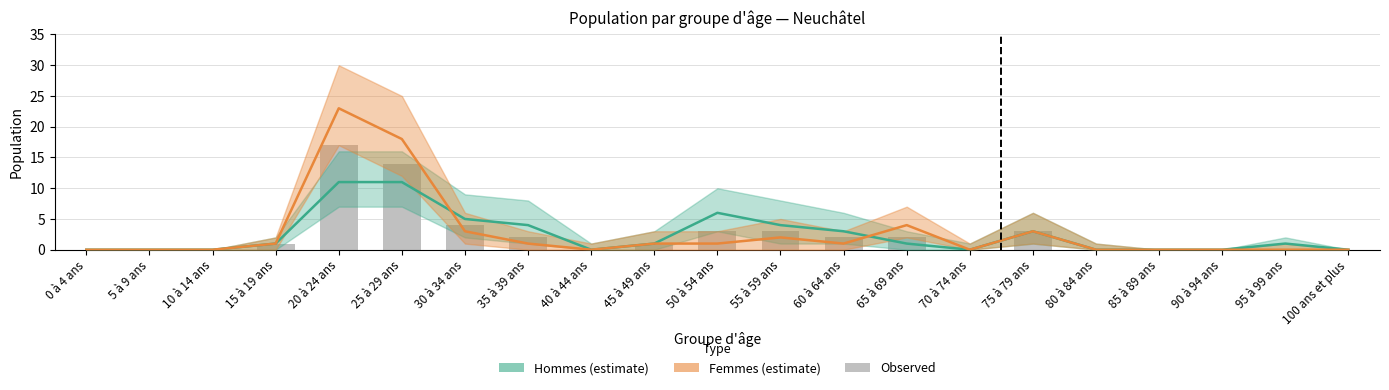

Where does the Hommes (estimate) series first go above 1?

20 à 24 ans